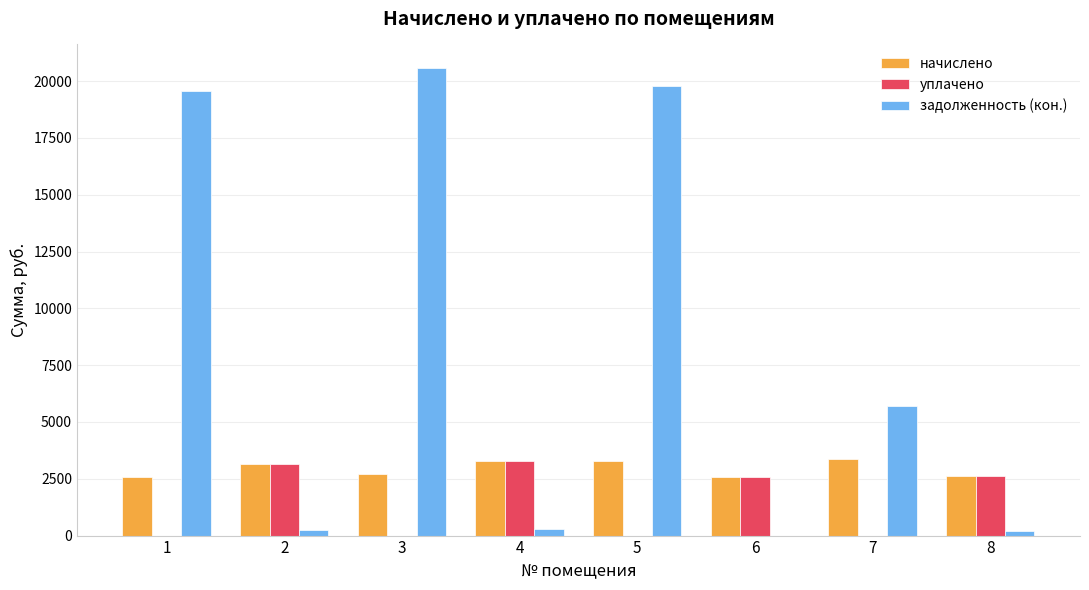

What is the sum of all задолженность (кон.) values?

66342.7